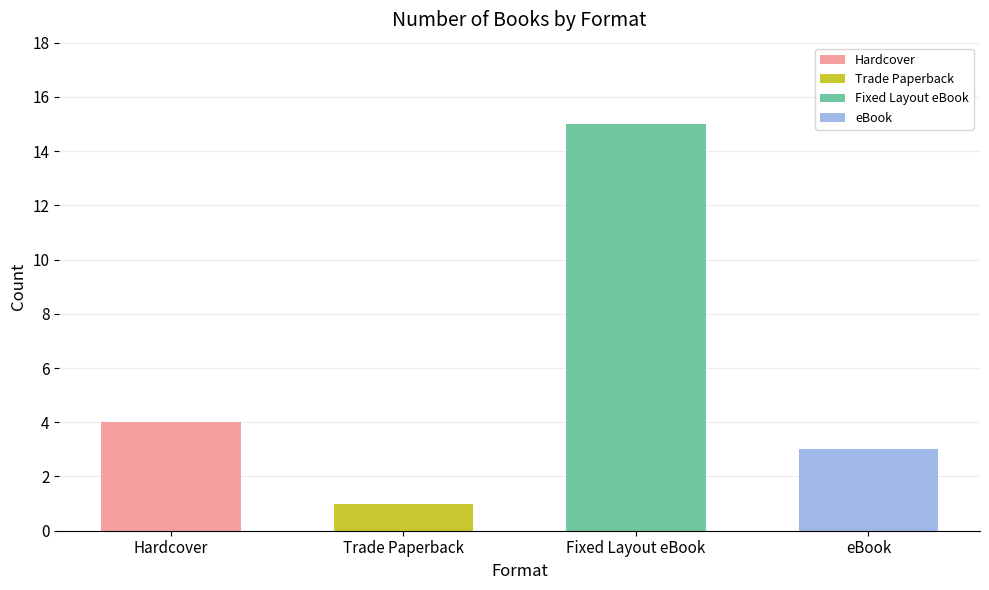

Between Hardcover and eBook, which is larger?

Hardcover